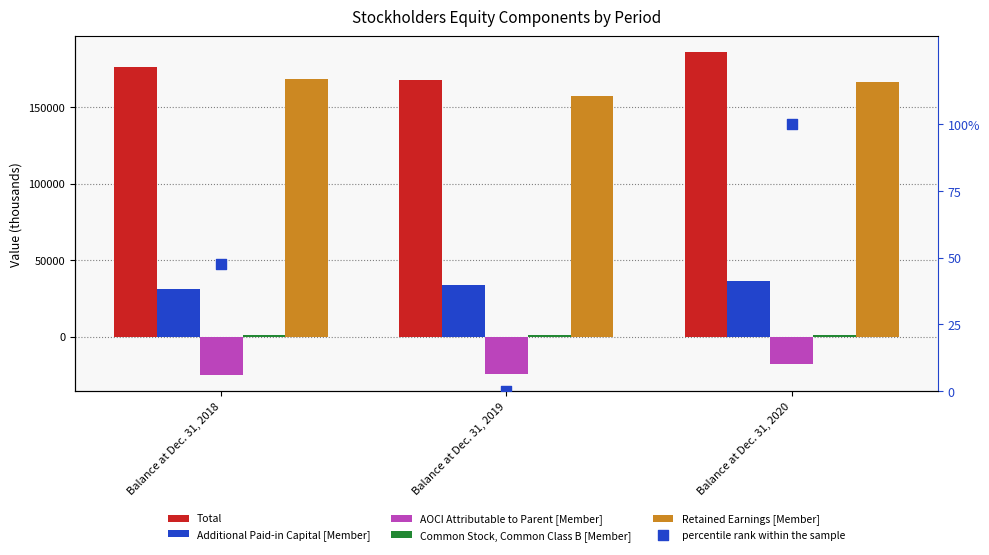

Which series contains the lowest Y value?

AOCI Attributable to Parent [Member]